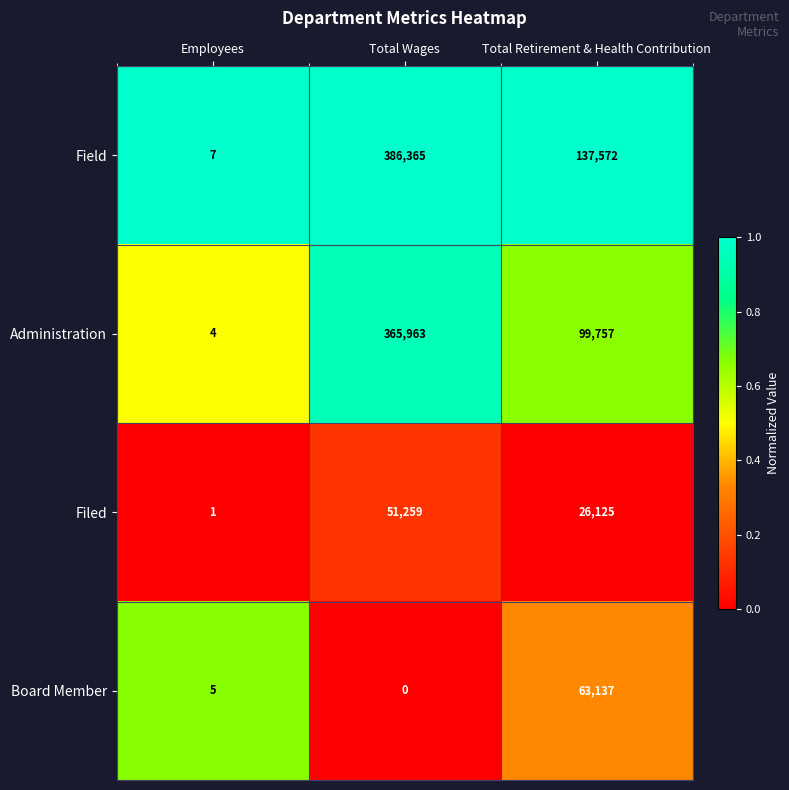

Reading left to right, extract all data points from this chart.

Field: Employees=7	Total Wages=386365	Total Retirement & Health Contribution=137572
Administration: Employees=4	Total Wages=365963	Total Retirement & Health Contribution=99757
Filed: Employees=1	Total Wages=51259	Total Retirement & Health Contribution=26125
Board Member: Employees=5	Total Wages=0	Total Retirement & Health Contribution=63137